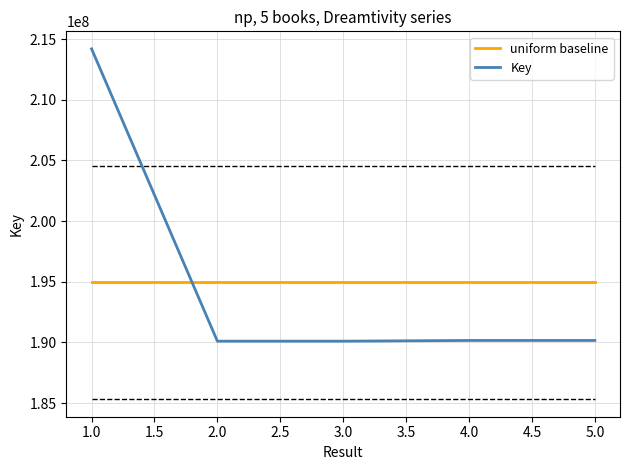

How many intersections are there between uniform baseline and Key?

1